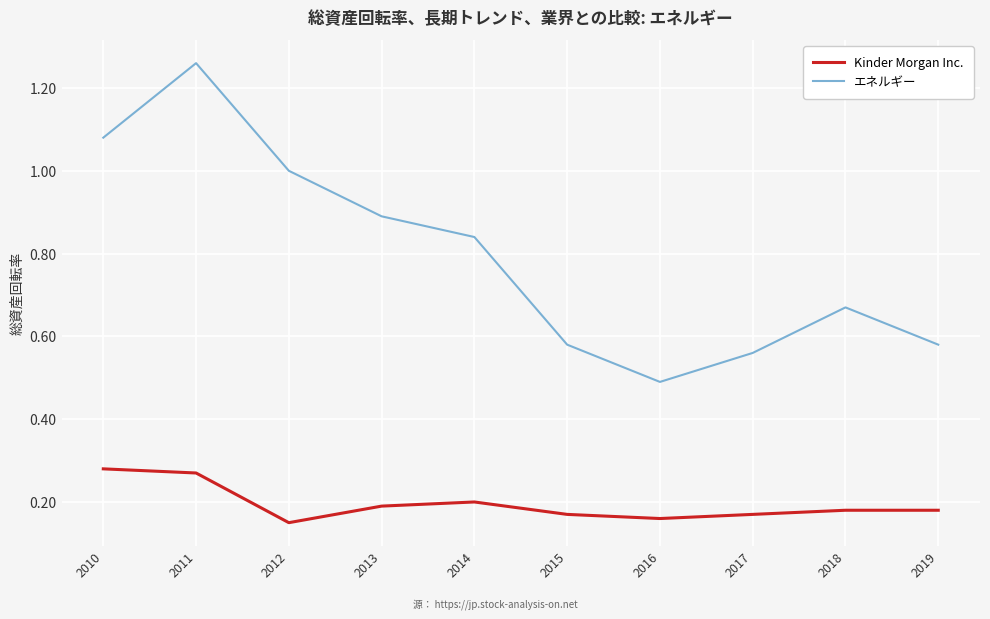

Which category has the highest value across all series?

2011